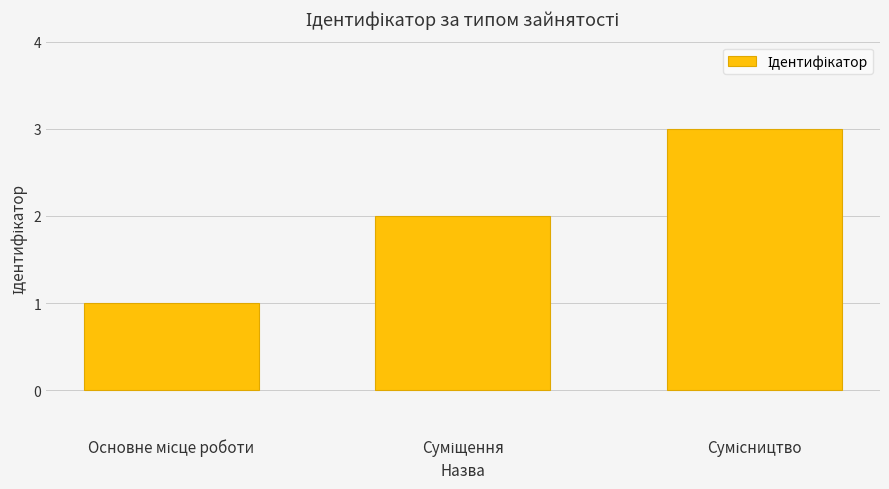

What is the greatest value displayed?

3